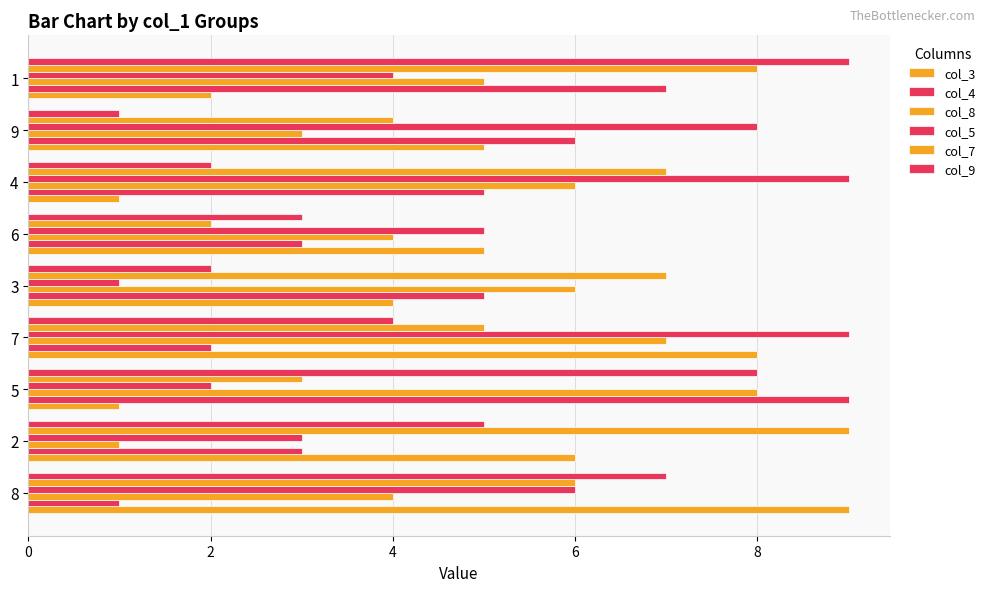

How many distinct data groups are displayed?

6